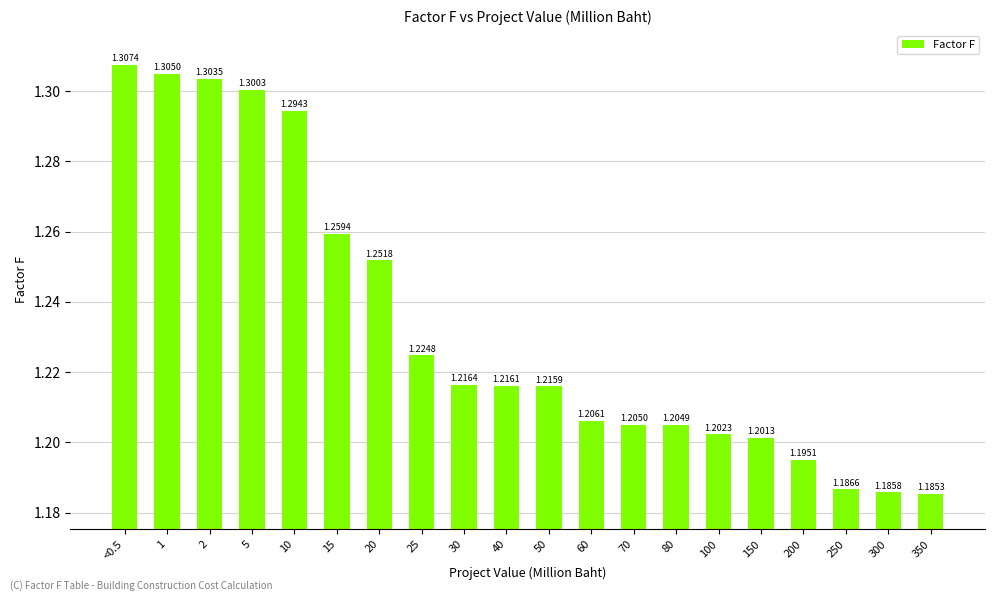

What is the difference between the values at 1 and 30?

0.1